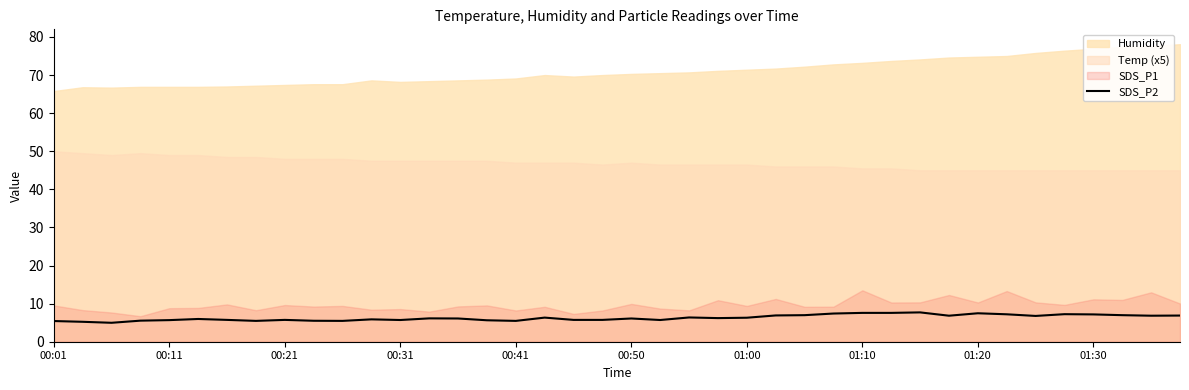

Count the number of values greater than 6.

22